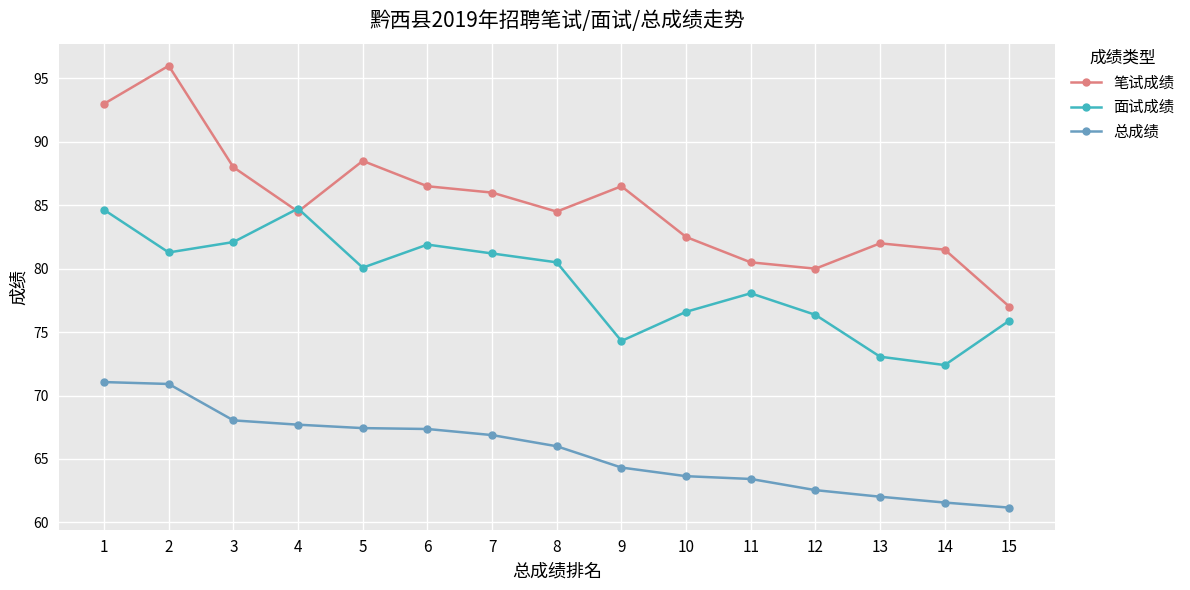

What is the lowest value of the 笔试成绩 series?

77.0